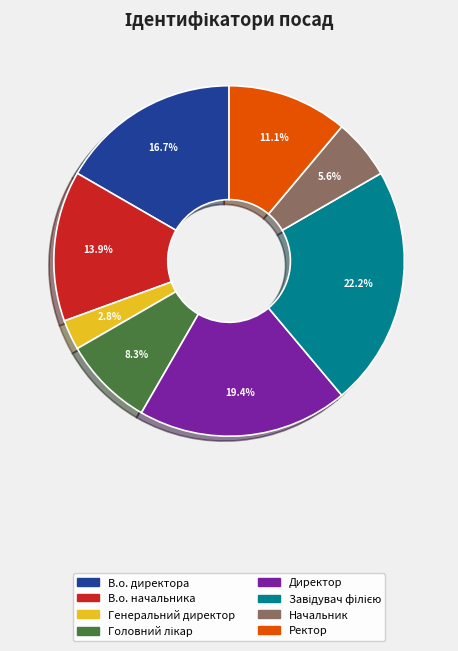

How many slices are in this pie chart?

8